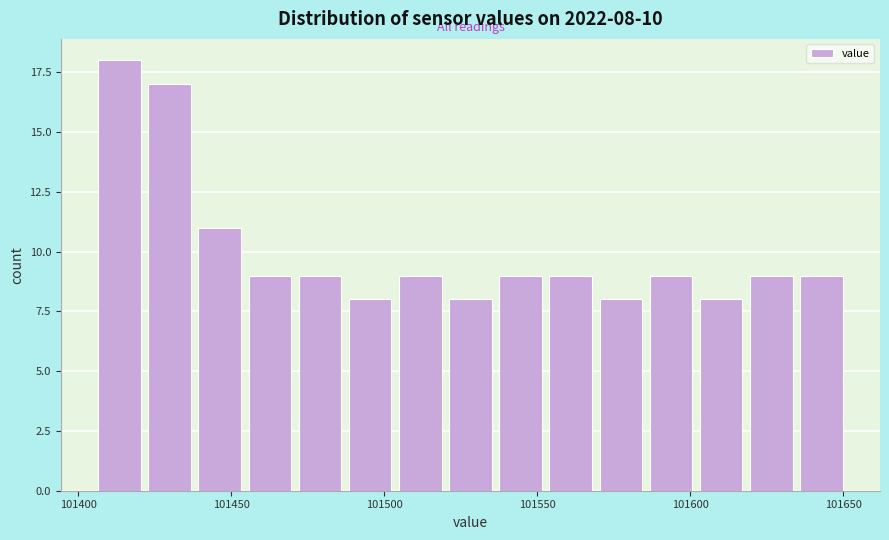

Around what value on the x-axis is the tallest bar? Give the approximate position of its centre, as read against the axis.

101415